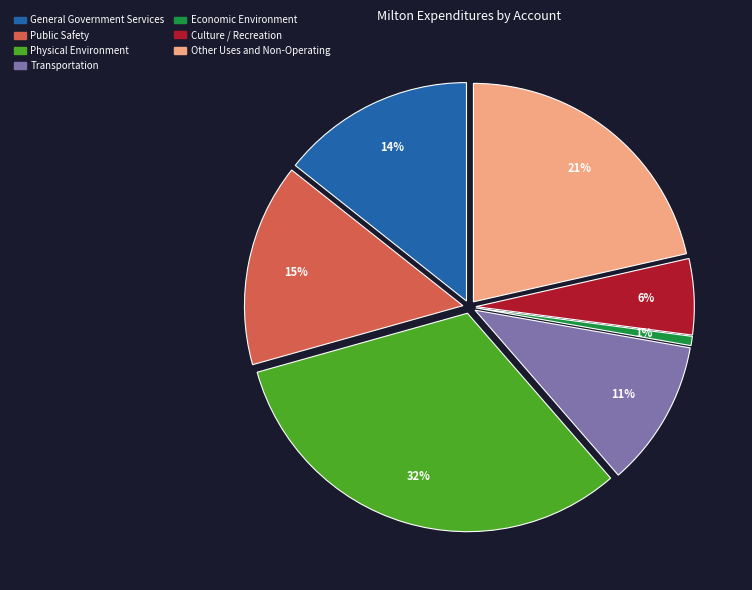

To the nearest percent, what is the combined percentage of Transportation and Economic Environment?

12%